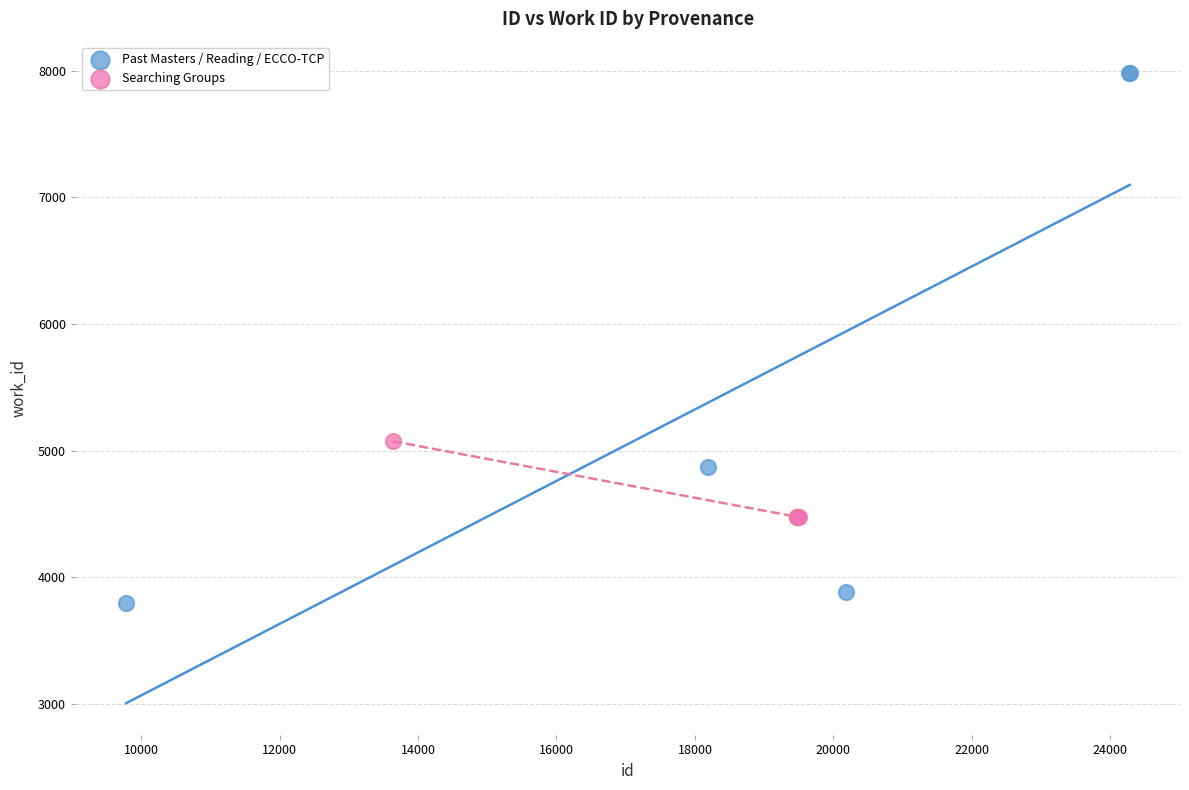

Which series contains the highest Y value?

Past Masters / Reading / ECCO-TCP